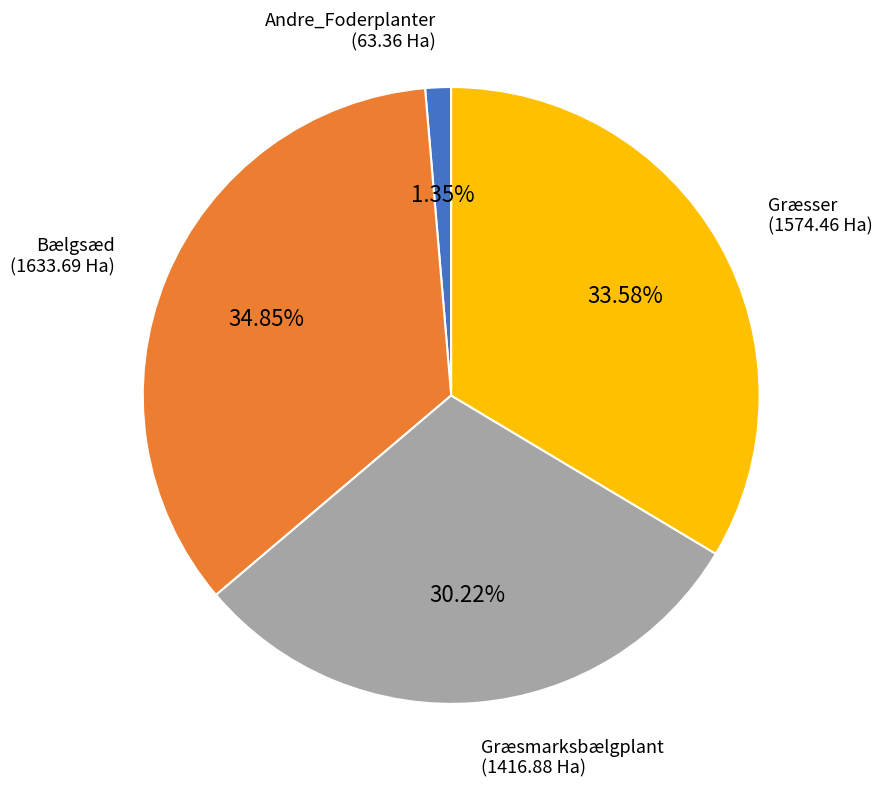

Is there a majority slice in this chart?

No